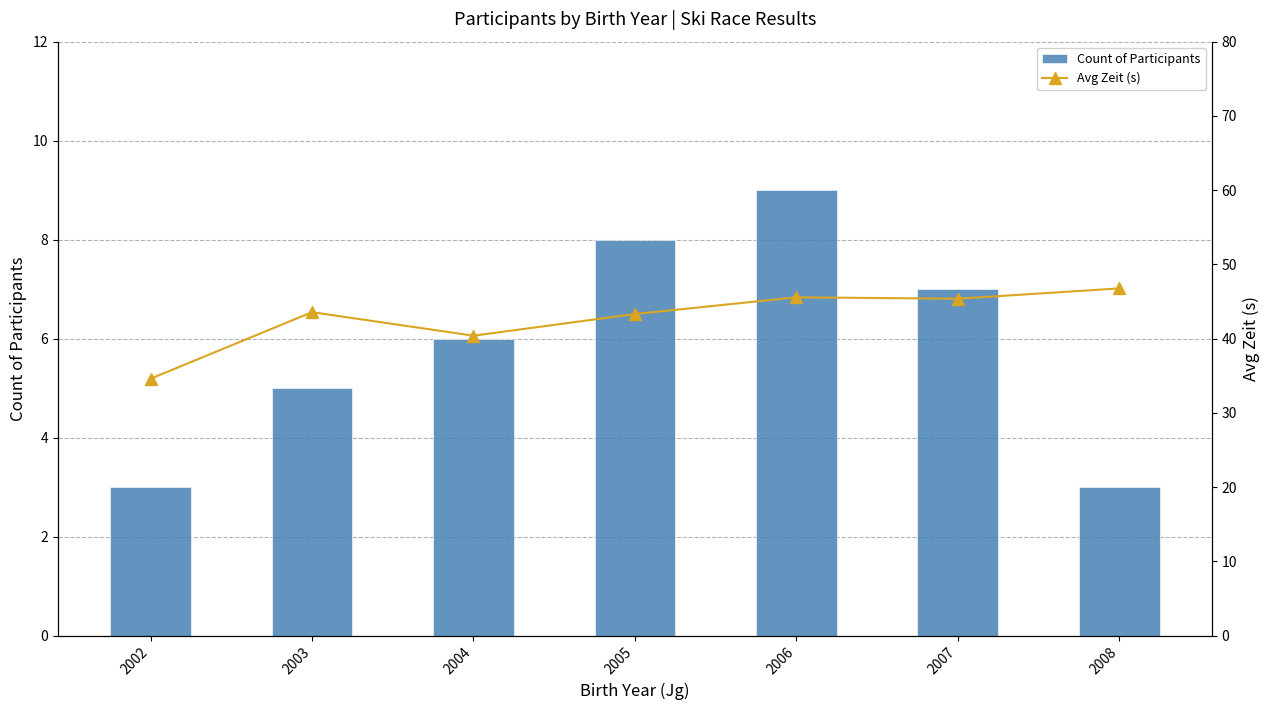

What is the maximum value for Avg Zeit (s)?

46.8